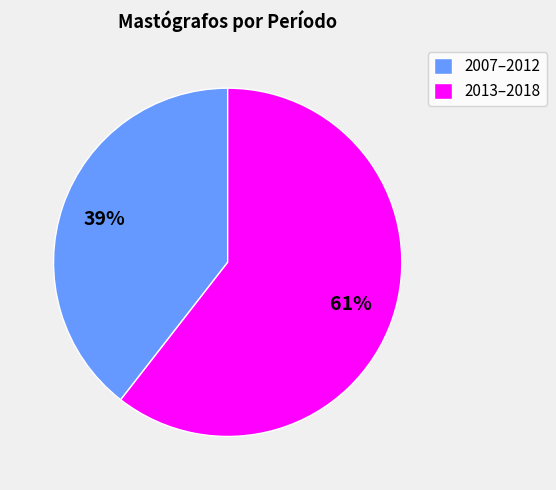

Does any single category account for the majority?

Yes